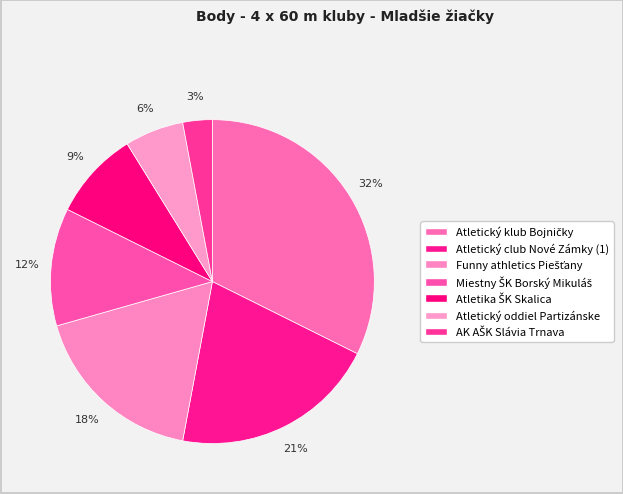

Count the number of slices in the pie.

7